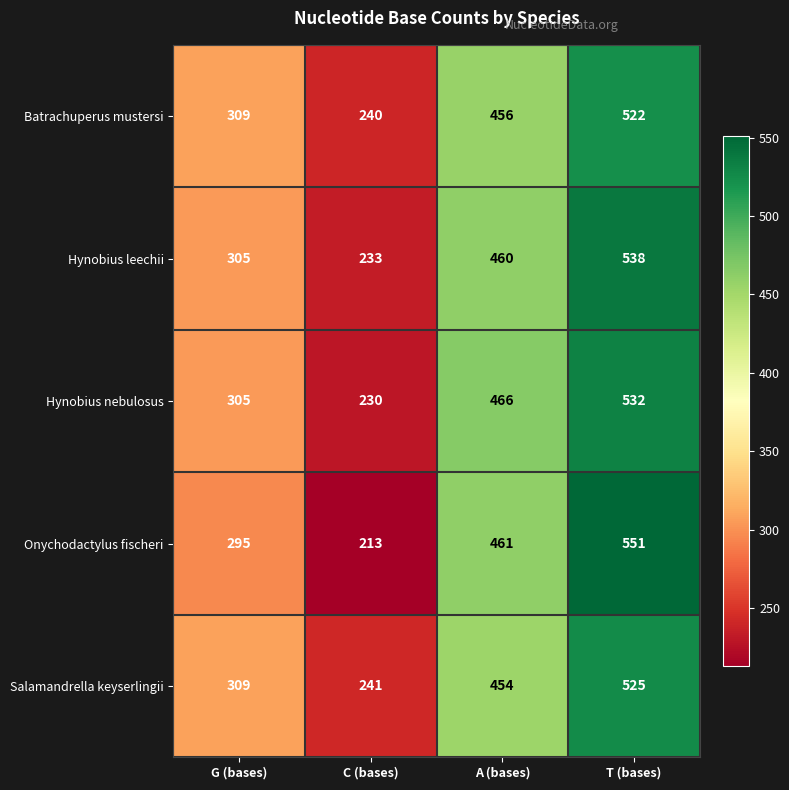

Between A (bases) and T (bases), which series saw the biggest shift?

Onychodactylus fischeri